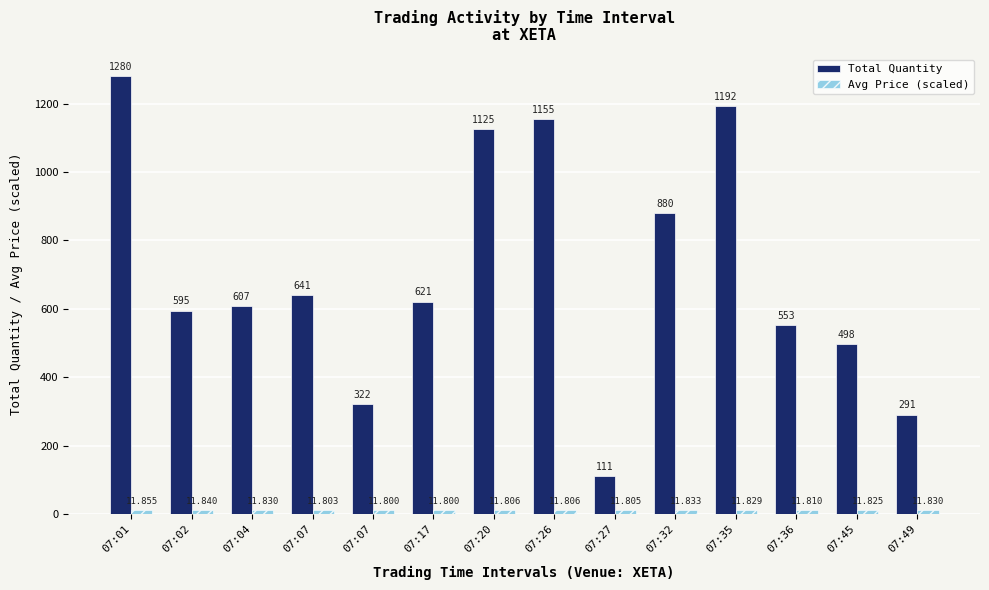

Reading left to right, list all the values displayed in this chart.

Total Quantity: 07:01=1280.0	07:02=595.0	07:04=607.0	07:07=641.0	07:07=322.0	07:17=621.0	07:20=1125.0	07:26=1155.0	07:27=111.0	07:32=880.0	07:35=1192.0	07:36=553.0	07:45=498.0	07:49=291.0
Avg Price (scaled): 07:01=12.8	07:02=12.8	07:04=12.8	07:07=12.7	07:07=12.7	07:17=12.7	07:20=12.7	07:26=12.7	07:27=12.7	07:32=12.8	07:35=12.8	07:36=12.8	07:45=12.8	07:49=12.8